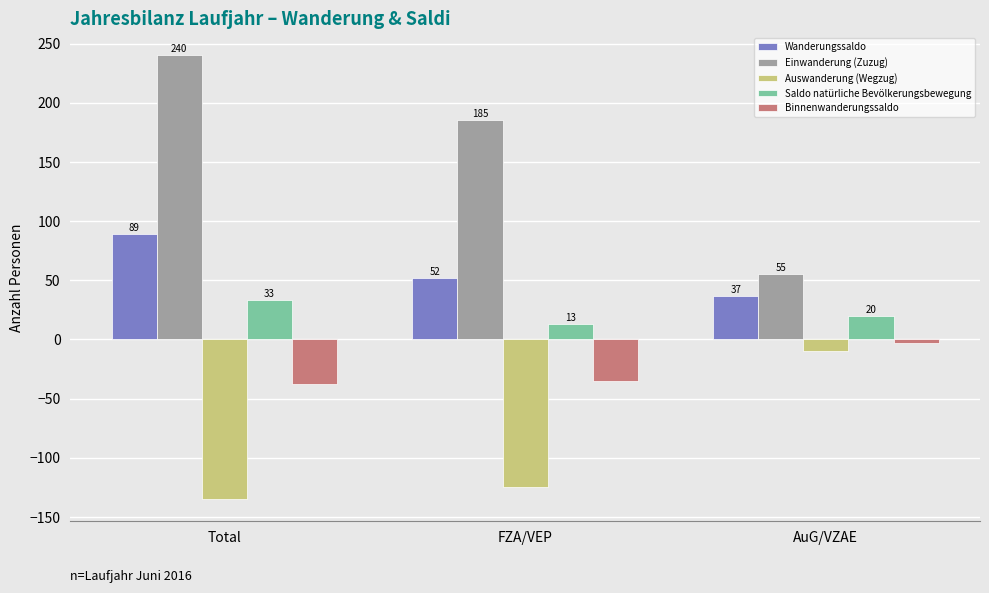

Which label corresponds to the largest value in the chart?

Total